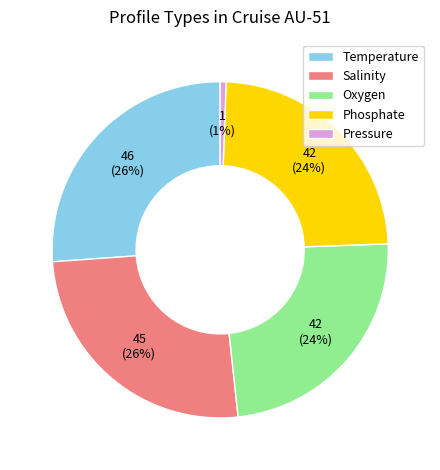

To the nearest percent, what is the difference between the Oxygen and Pressure slice percentages?

23%